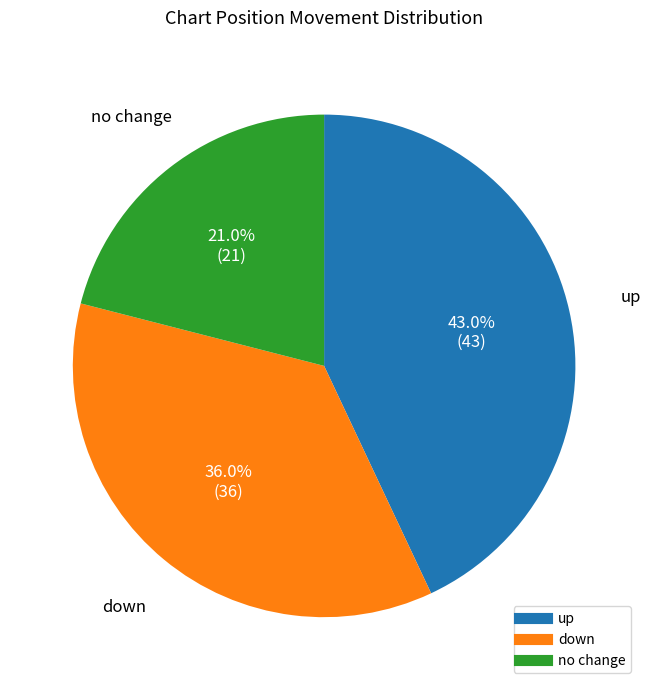

Is there a majority slice in this chart?

No